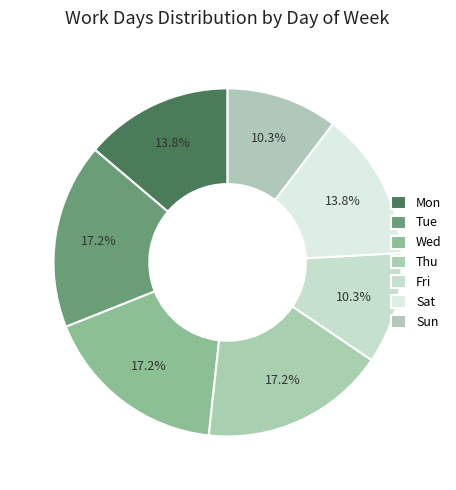

True or false: Mon accounts for 26% of the total.

False